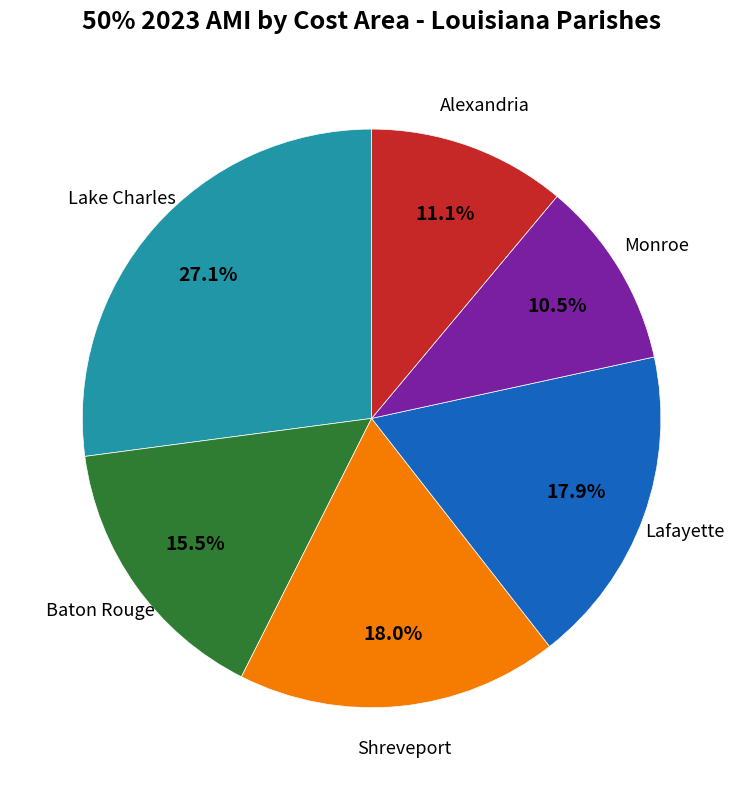

Does any single category account for the majority?

No